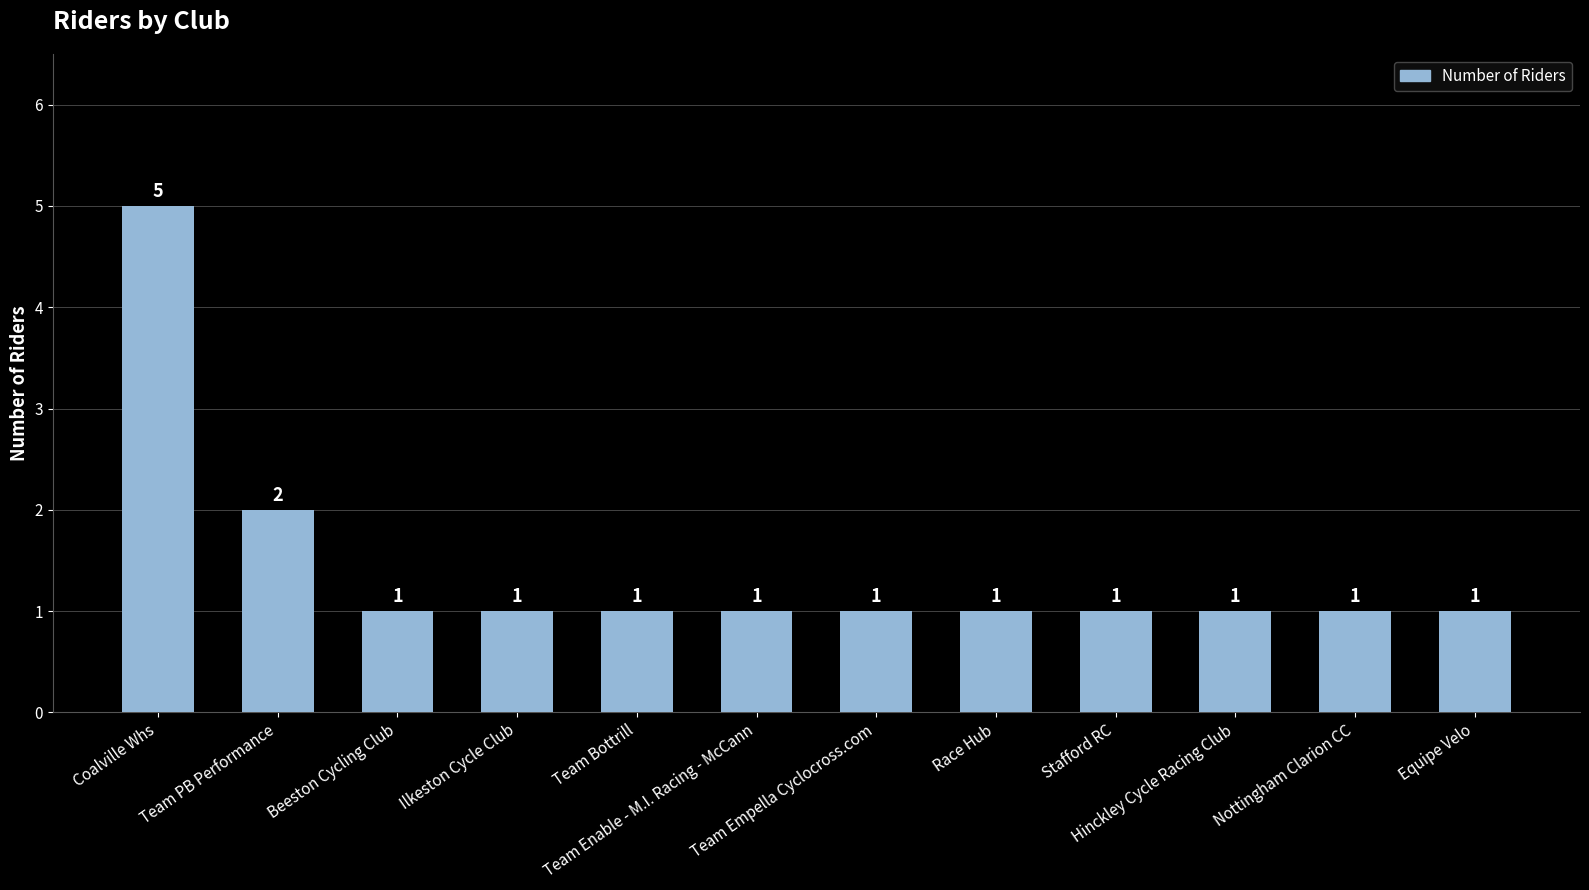

Which category has the highest value across all series?

Coalville Whs